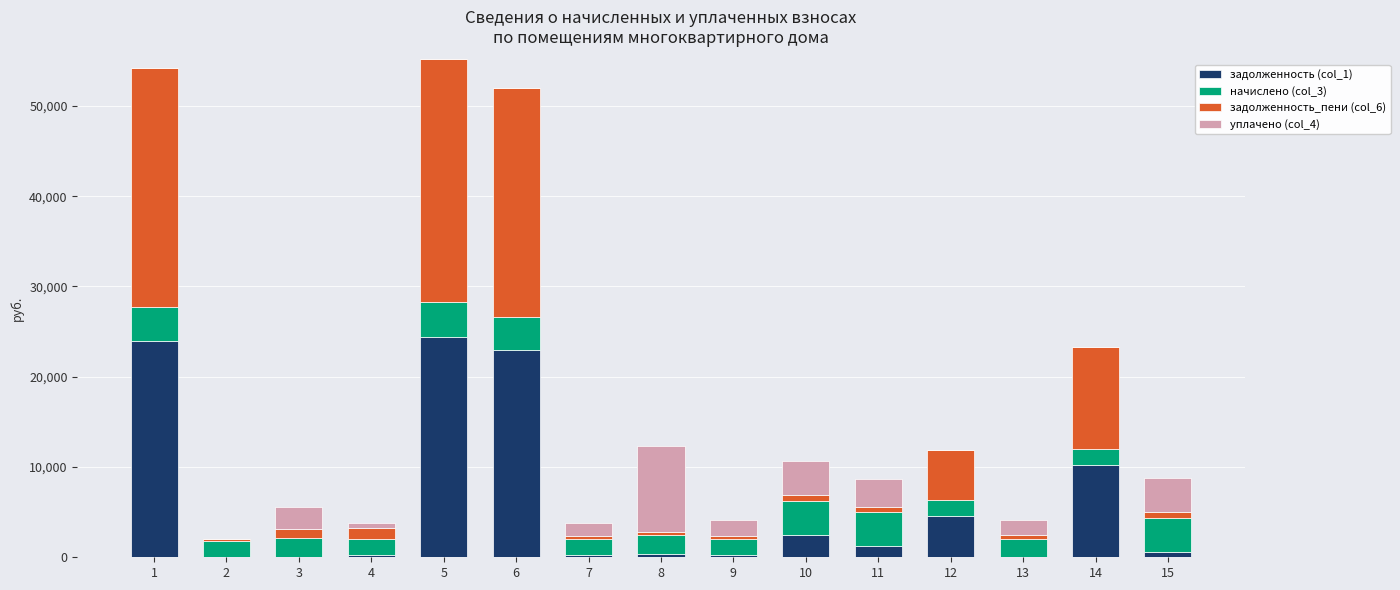

True or false: начислено (col_3) has a value of 1761.2 at 9.

True